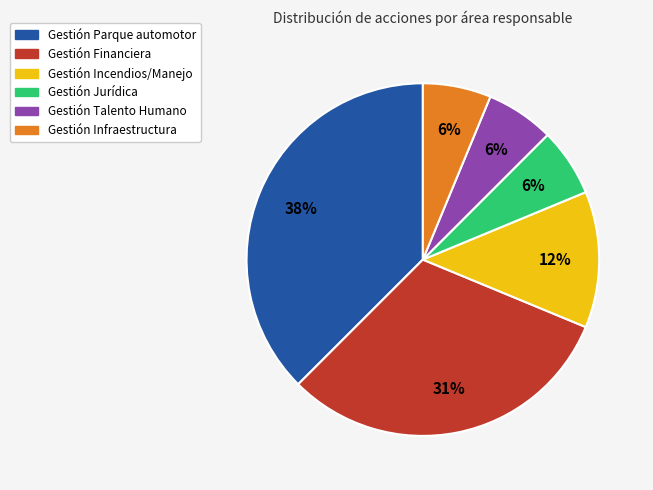

Does any single category account for the majority?

No